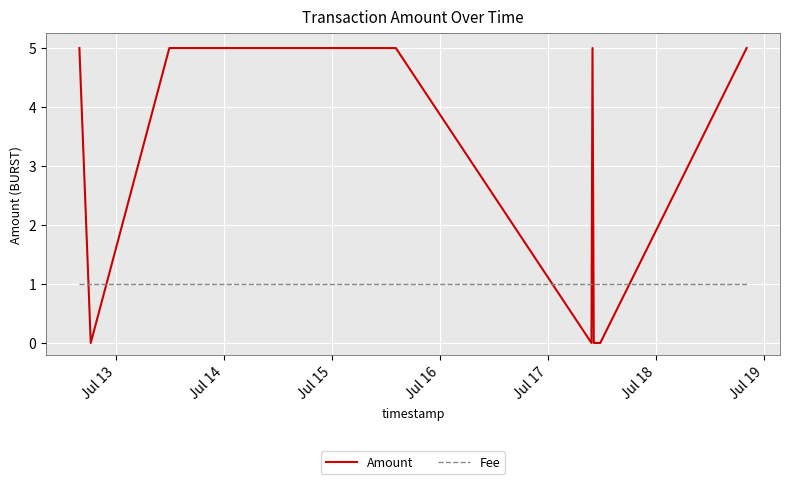

What is the difference between the maximum and minimum values in the Amount series?

5